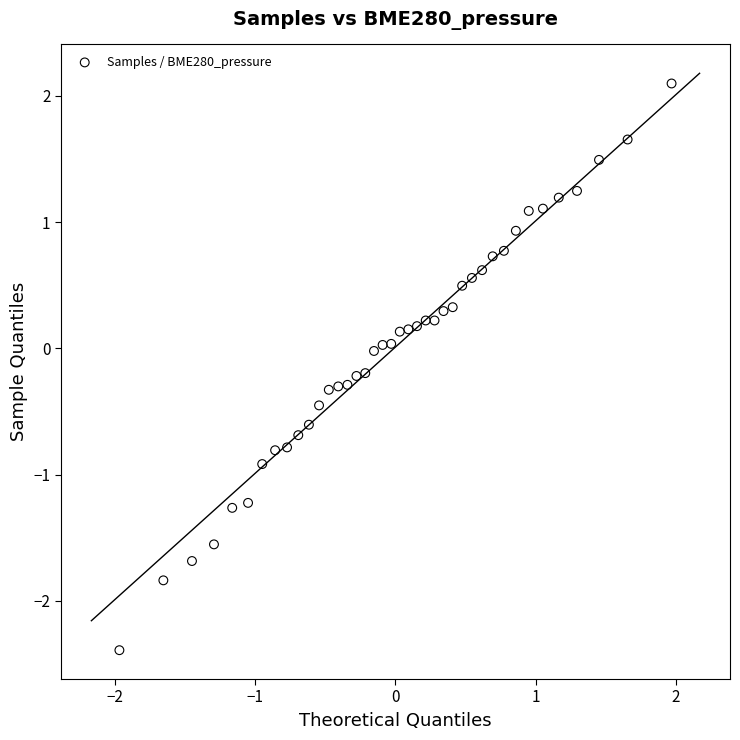

What is the range of Y values (max minus min)?

4.5